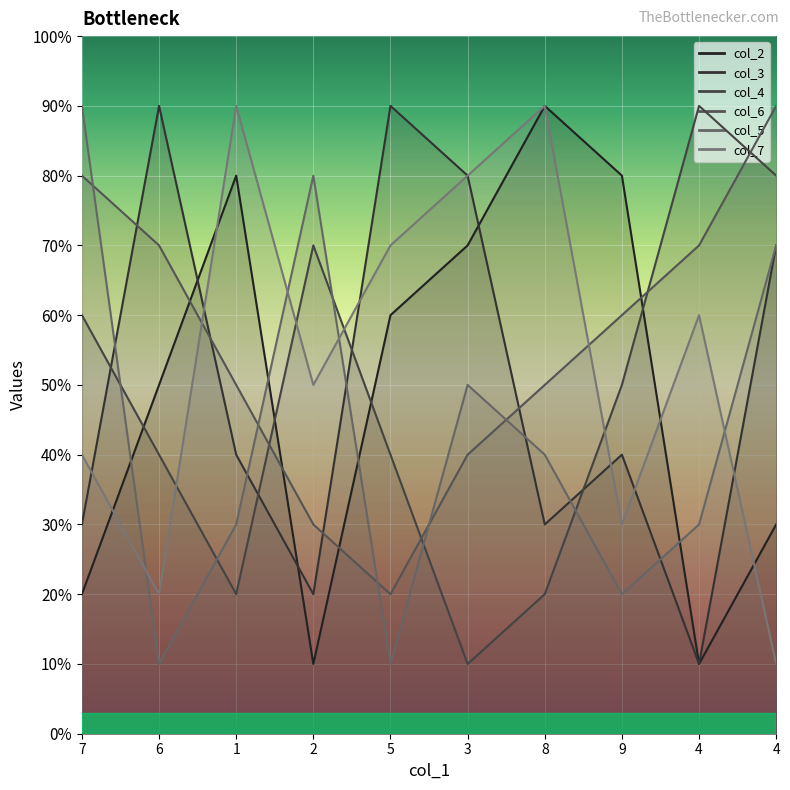

Count the number of categories in the chart.

10